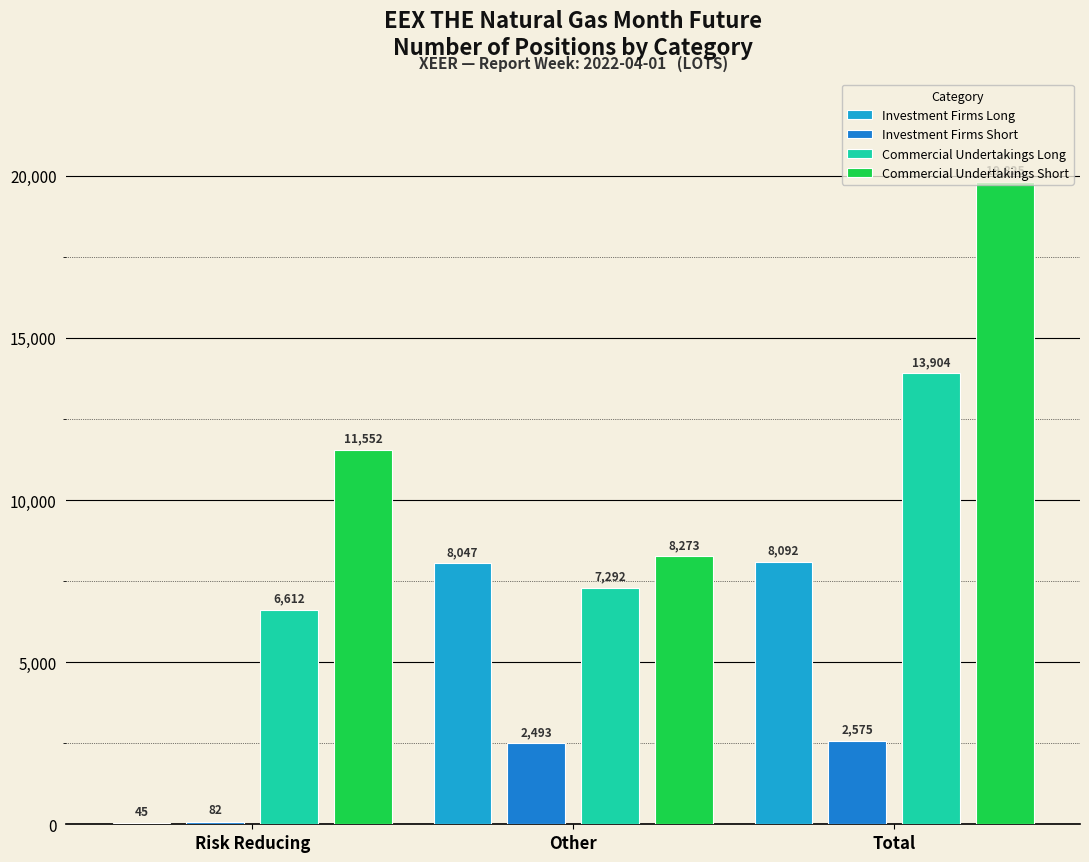

Is the value of Commercial Undertakings Long at Total greater than the value of Investment Firms Long at Risk Reducing?

Yes